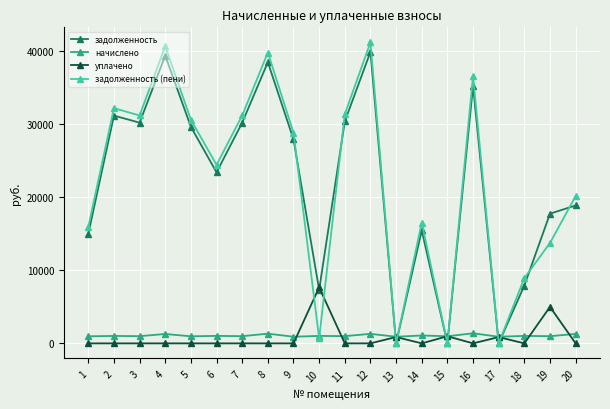

True or false: задолженность has more than 1 interior local peaks.

True